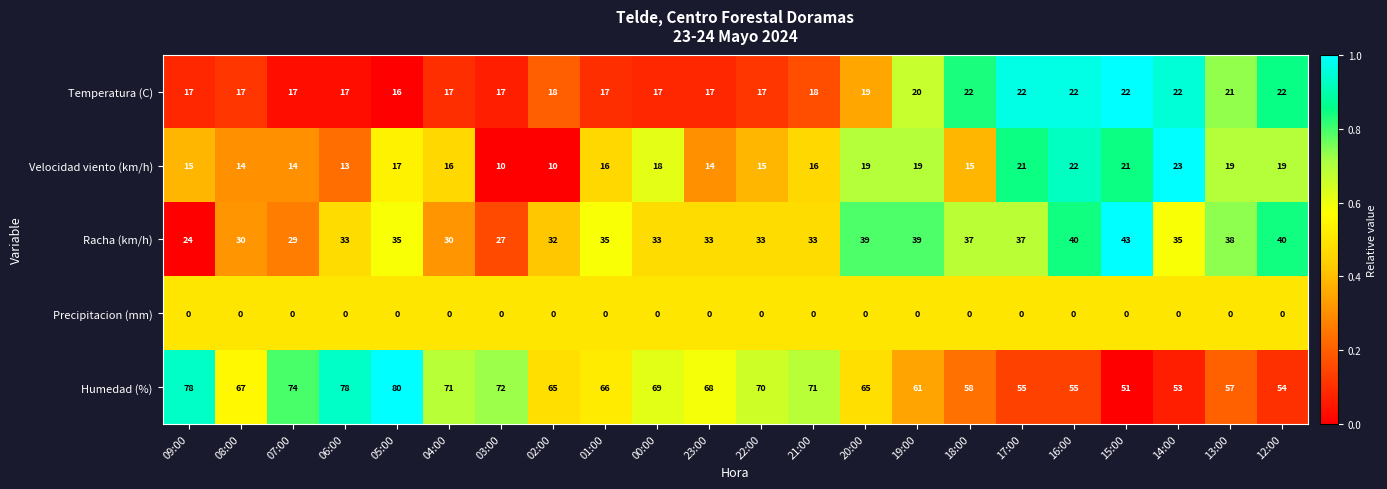

The Velocidad viento (km/h) series shows 8 at 21:00. True or false?

False